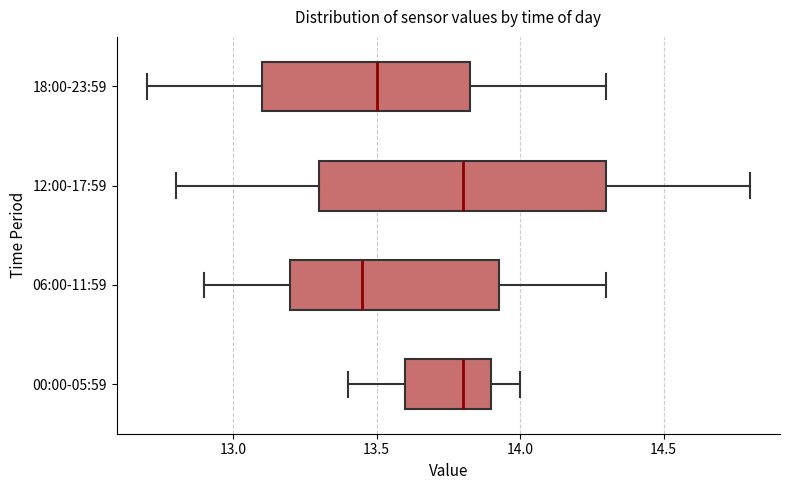

Reading bottom to top, transcribe this box plot: for each box, give where its median line is, the range the box spans, and where its two whiskers end, as read against the x-axis. The values are not printed on the chart, so give them approximately, as read against the axis.

00:00-05:59: median 13.80, box 13.60 to 13.90, whiskers 13.40 to 14.00
06:00-11:59: median 13.45, box 13.20 to 13.95, whiskers 12.90 to 14.30
12:00-17:59: median 13.80, box 13.30 to 14.30, whiskers 12.80 to 14.80
18:00-23:59: median 13.50, box 13.10 to 13.85, whiskers 12.70 to 14.30